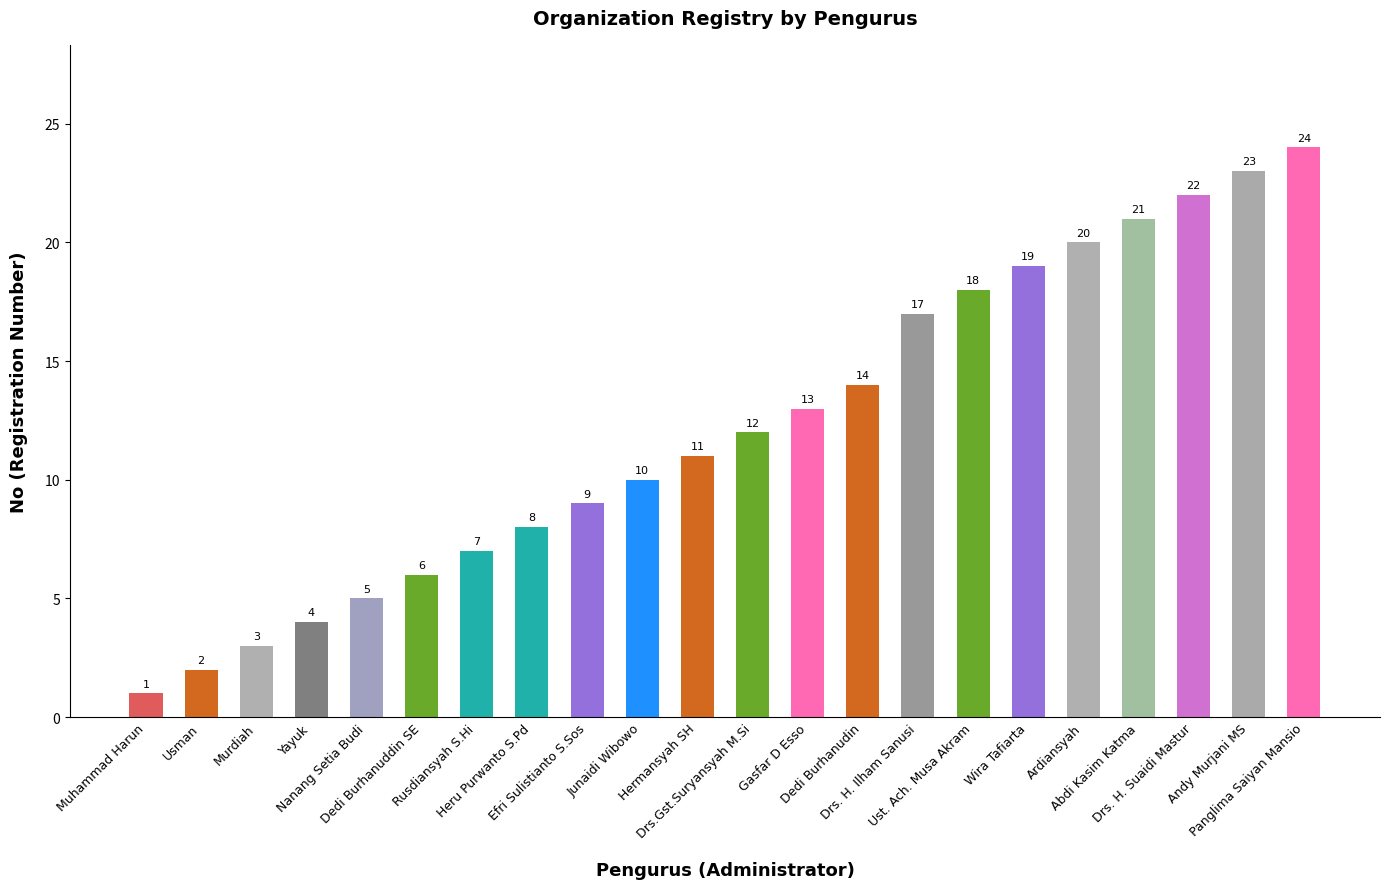

The chart shows a value of 10 at Junaidi Wibowo. True or false?

True